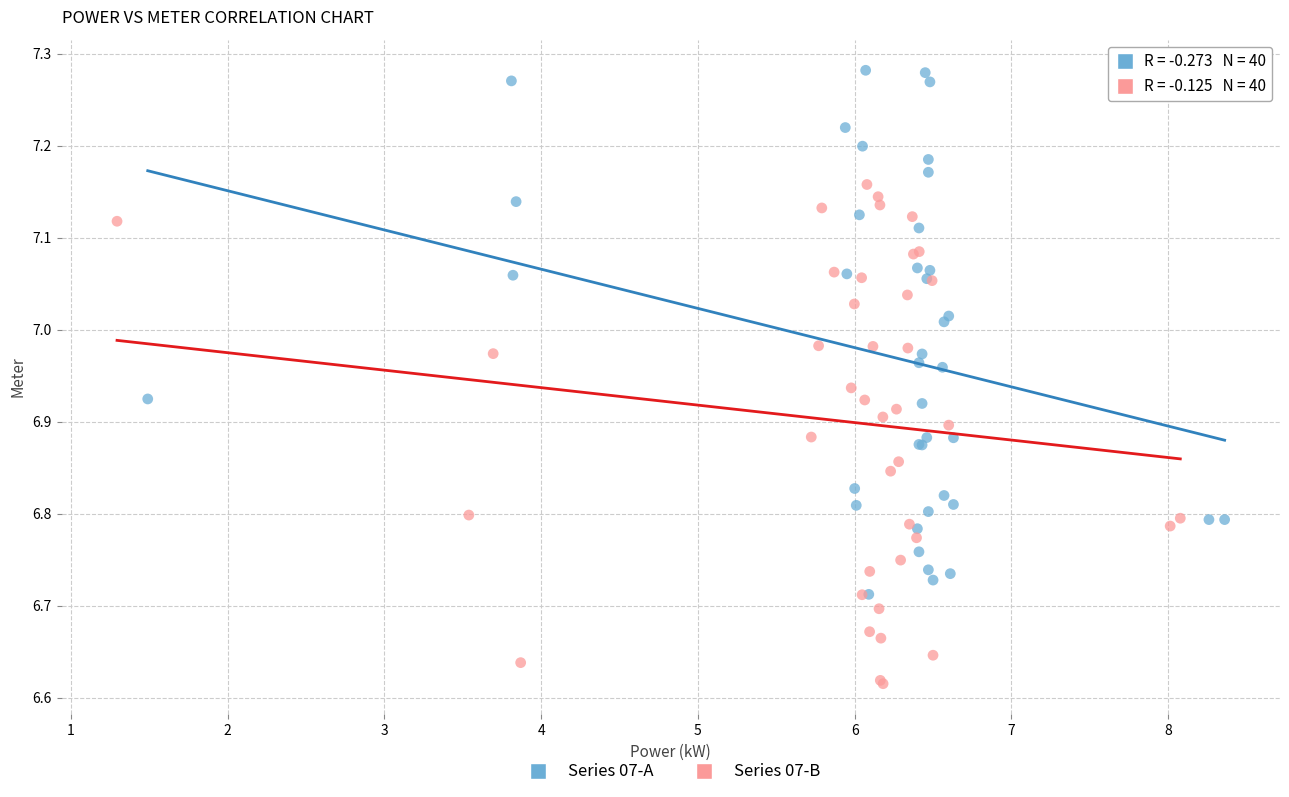

Which series has the largest Y range (max minus min)?

Series 07-A